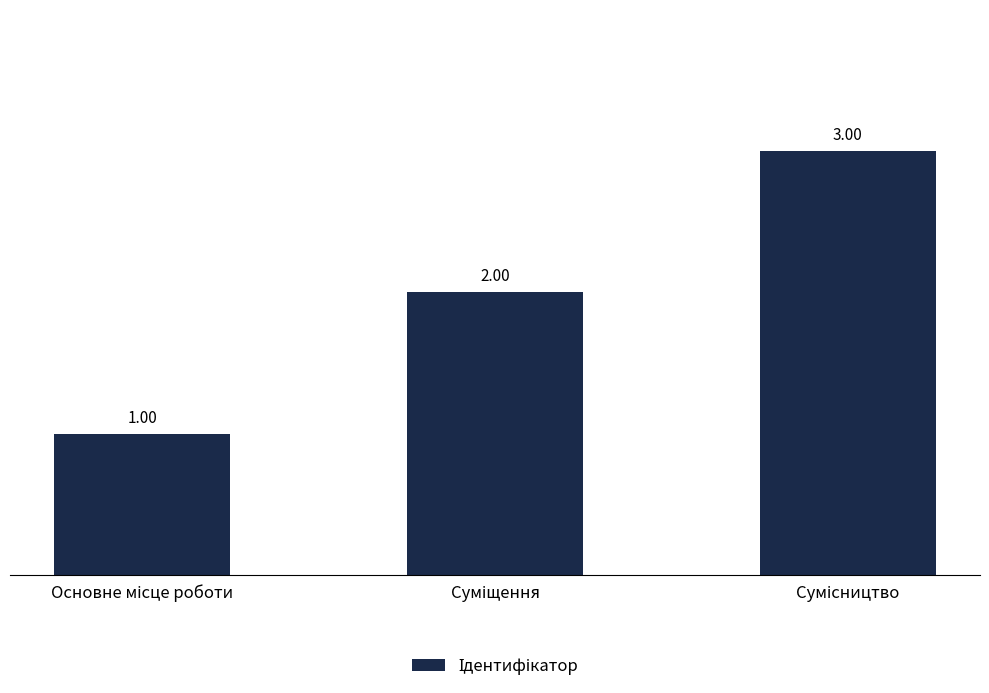

What is the value of the 3rd bar from the left?

3